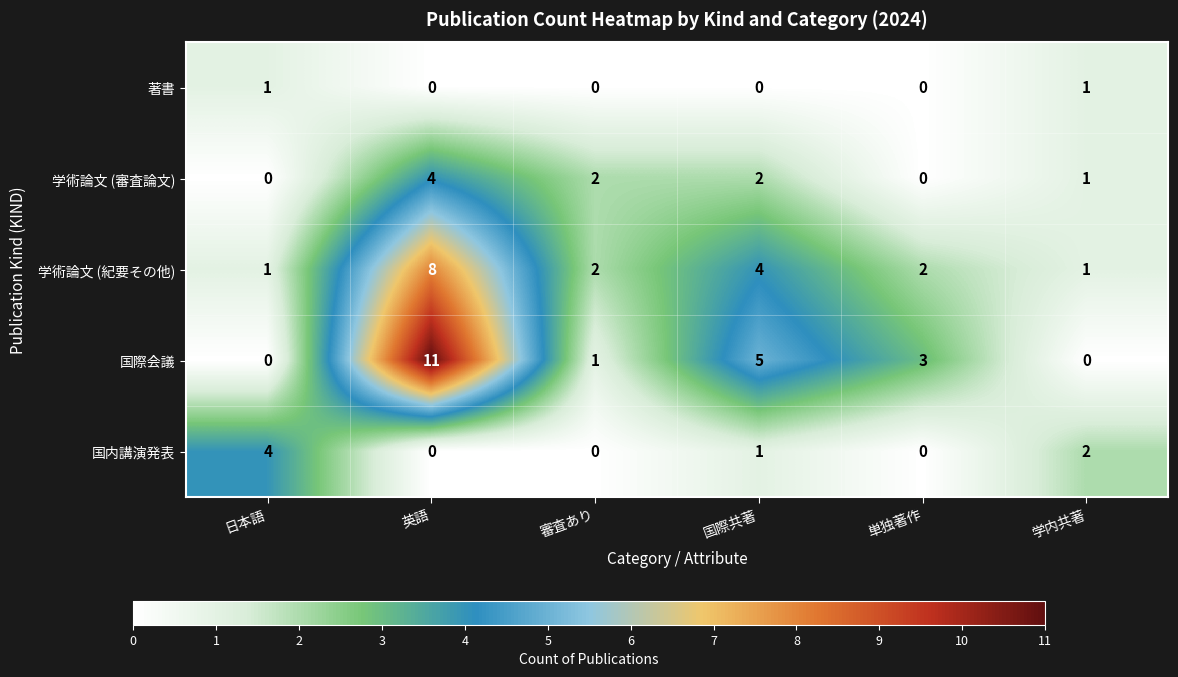

Reading right to left, extract all data points from this chart.

著書: 学内共著=1	単独著作=0	国際共著=0	審査あり=0	英語=0	日本語=1
学術論文 (審査論文): 学内共著=1	単独著作=0	国際共著=2	審査あり=2	英語=4	日本語=0
学術論文 (紀要その他): 学内共著=1	単独著作=2	国際共著=4	審査あり=2	英語=8	日本語=1
国際会議: 学内共著=0	単独著作=3	国際共著=5	審査あり=1	英語=11	日本語=0
国内講演発表: 学内共著=2	単独著作=0	国際共著=1	審査あり=0	英語=0	日本語=4